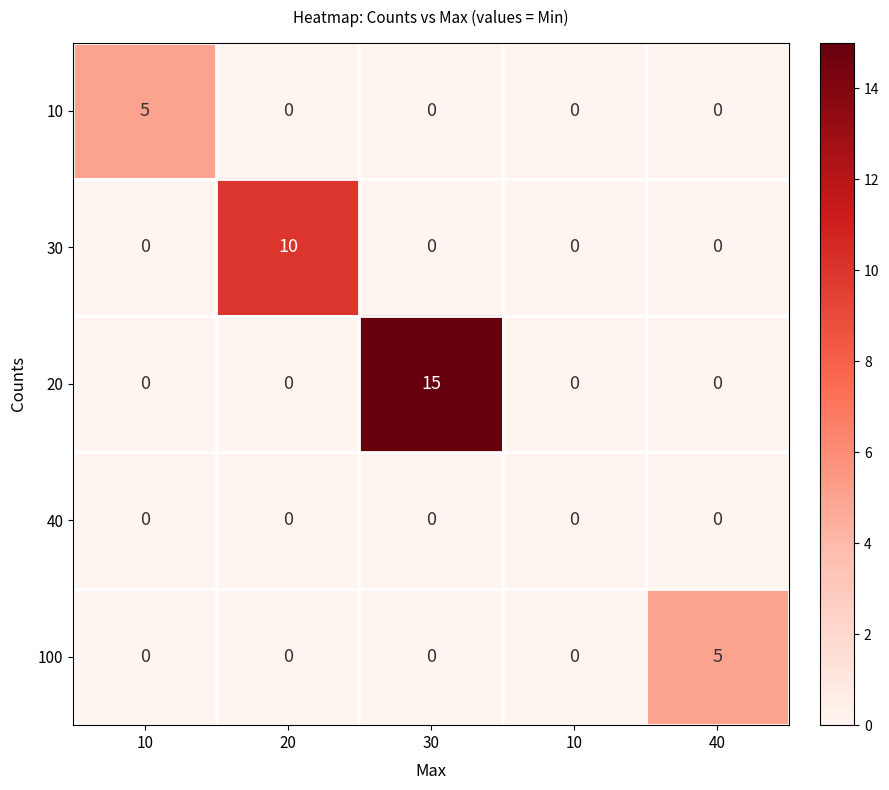

Which series changed the most between 10 and 20?

30